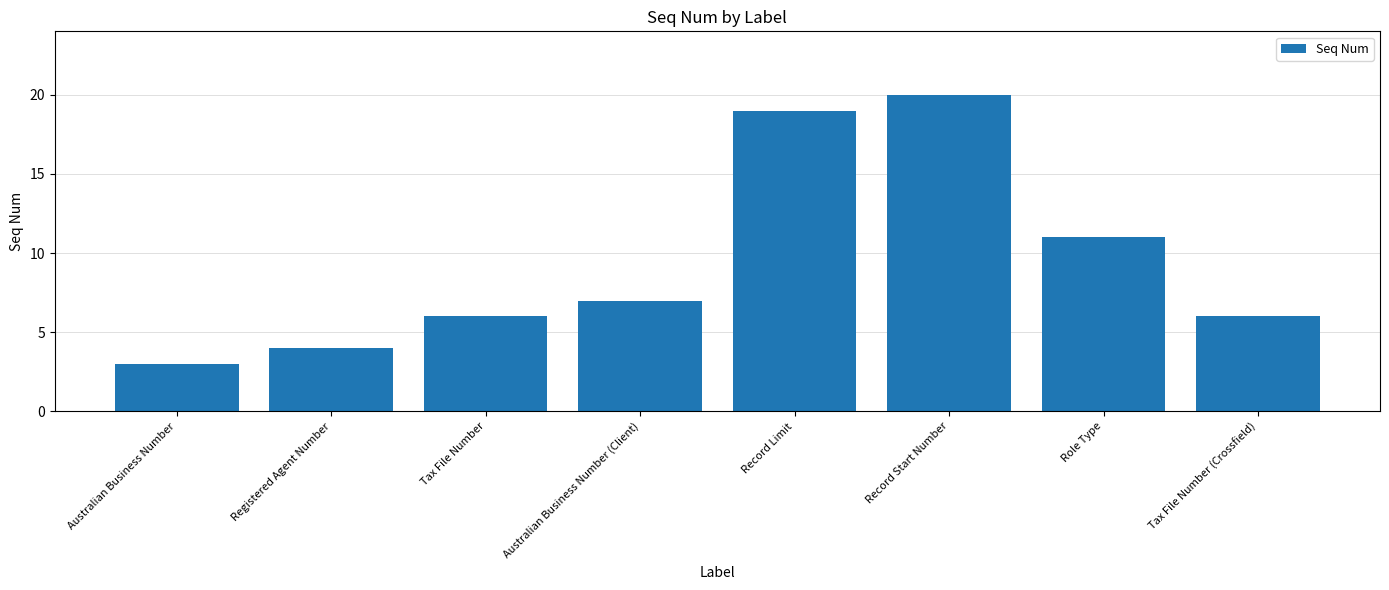

The chart shows a value of 7 at Australian Business Number (Client). True or false?

True